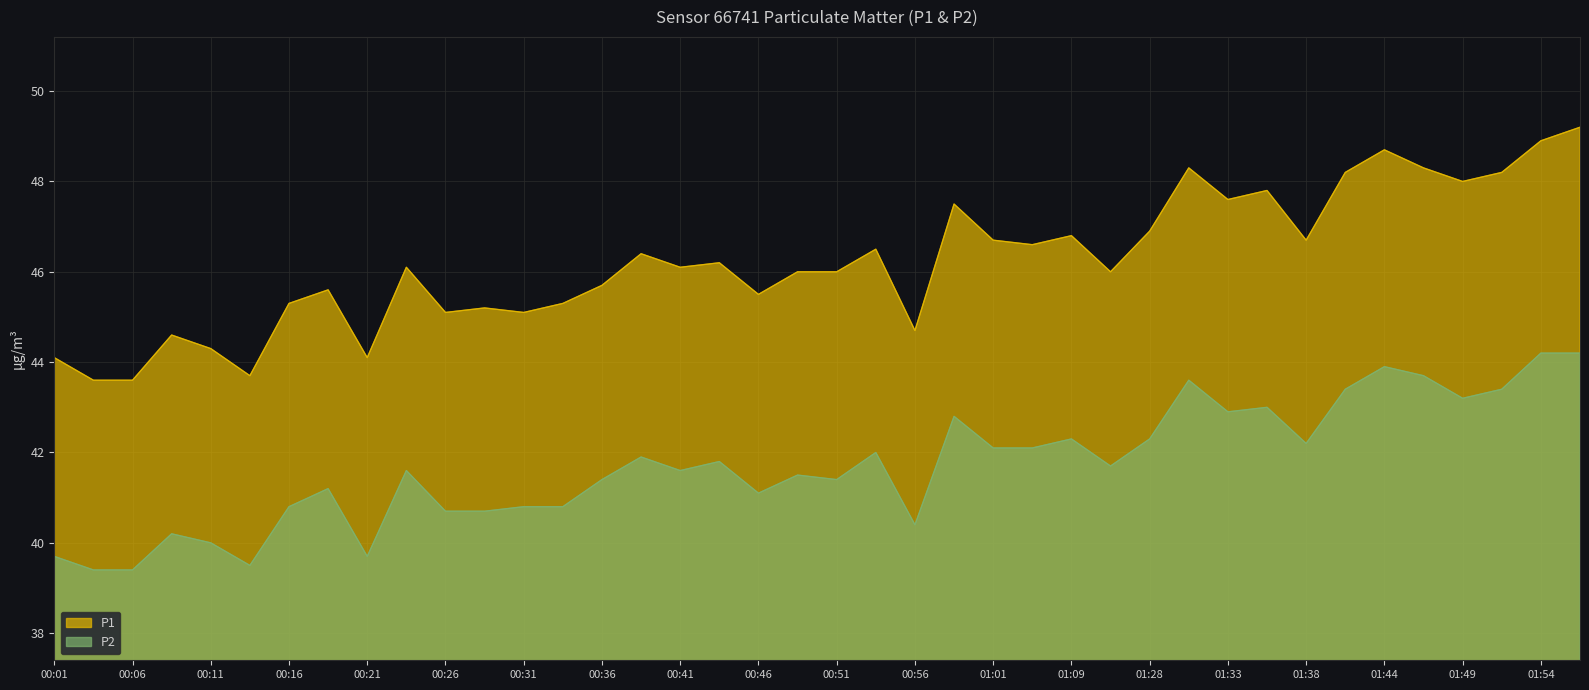

How many lines are shown in the chart?

2